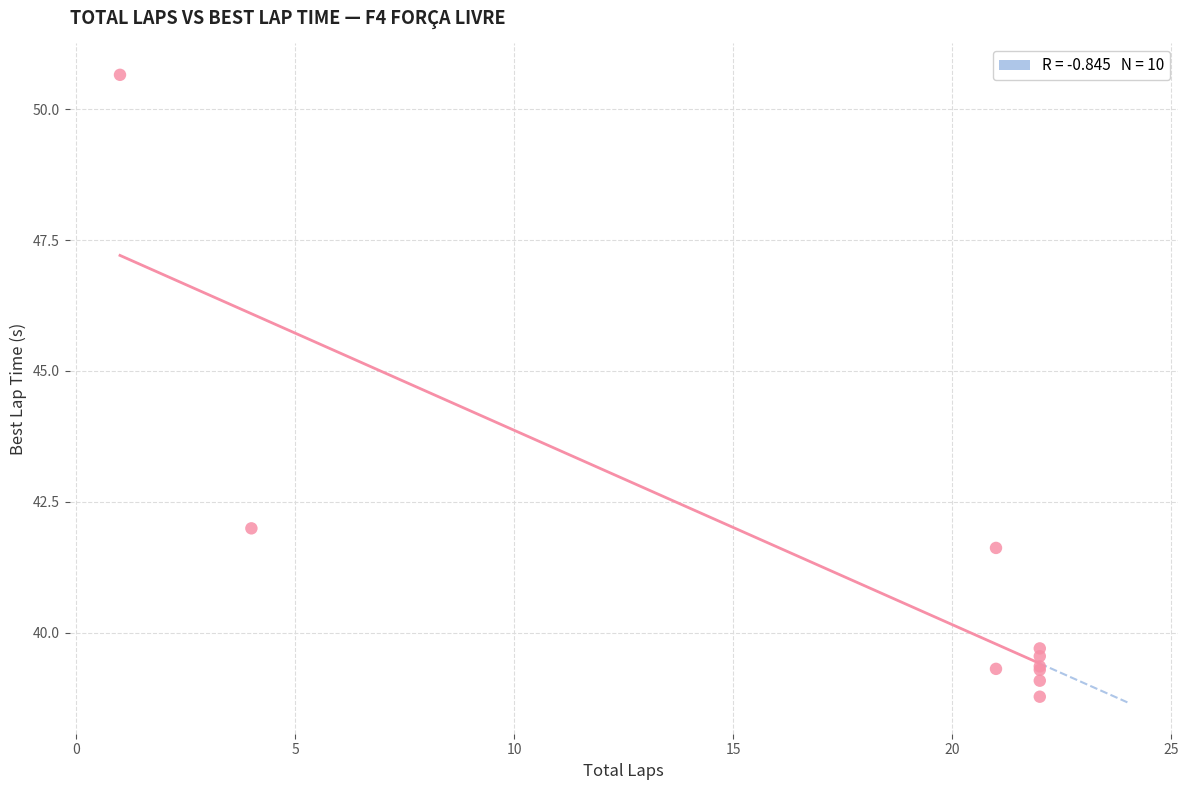

What Y value in the scatter plot is closest to 44?

42.0